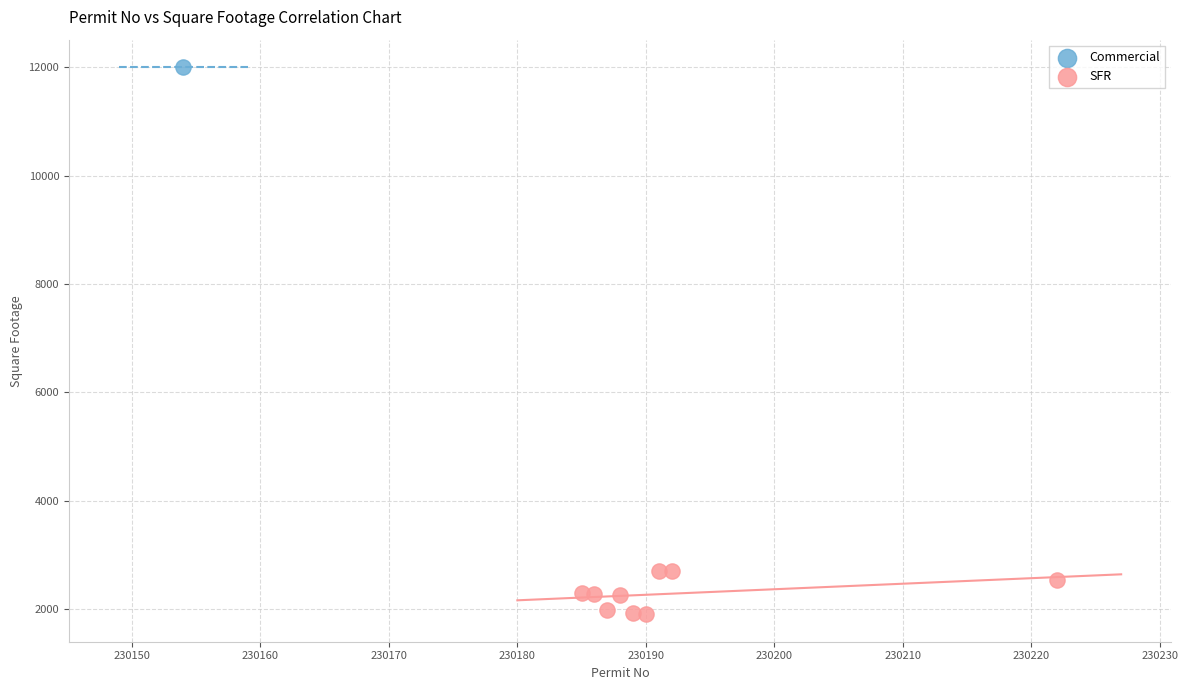

What are all the series names shown in the legend?

Commercial, SFR